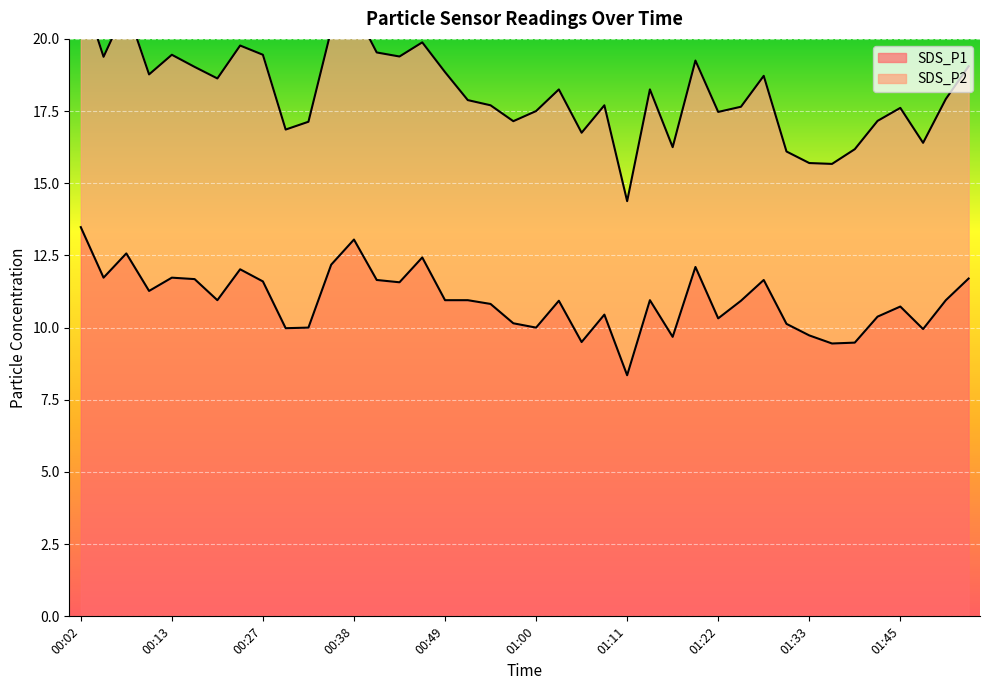

What is the label of the 7th point from the left?

00:19